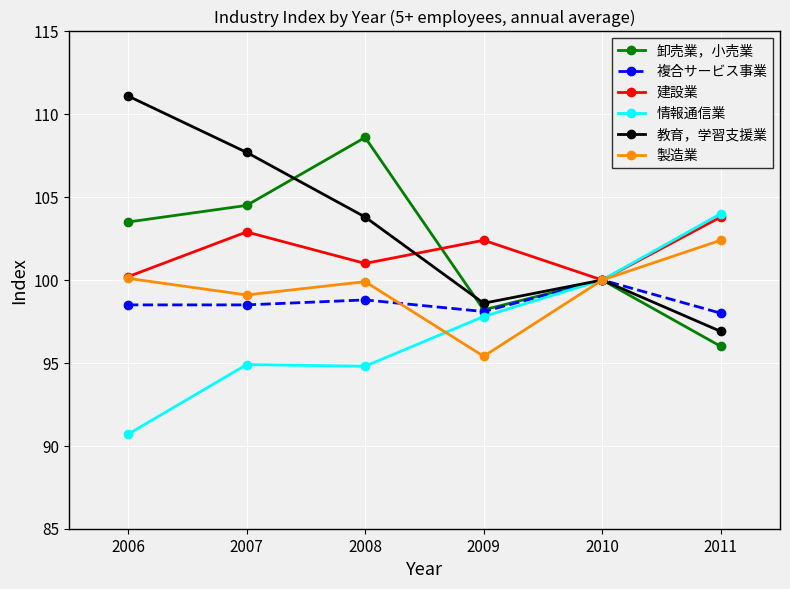

The 情報通信業 series shows 97.8 at 2009. True or false?

True